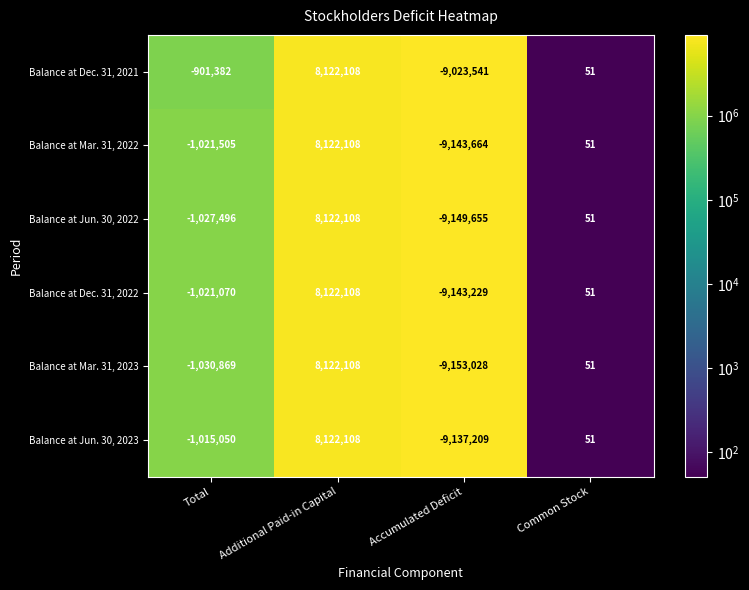

True or false: Balance at Dec. 31, 2021 has a value of 26 at Common Stock.

False